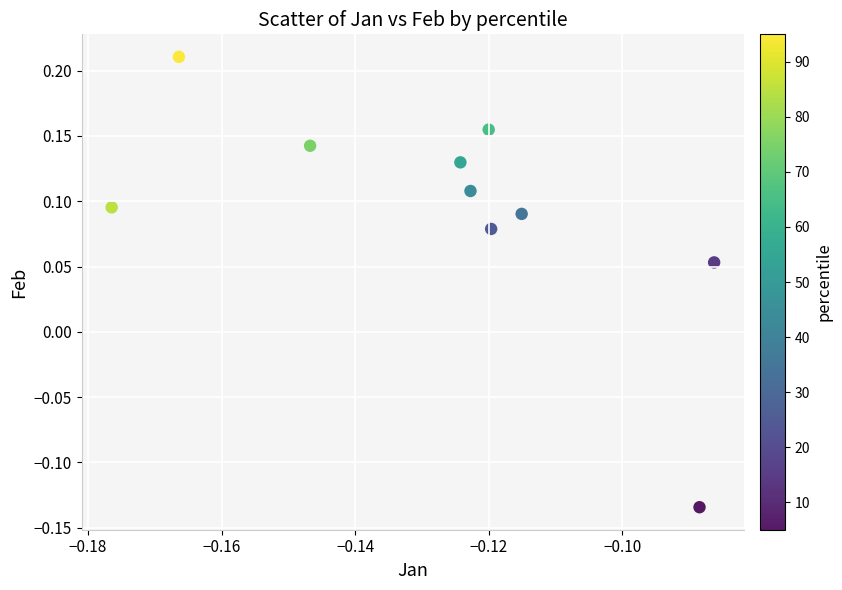

What is the range of Y values (max minus min)?

0.3